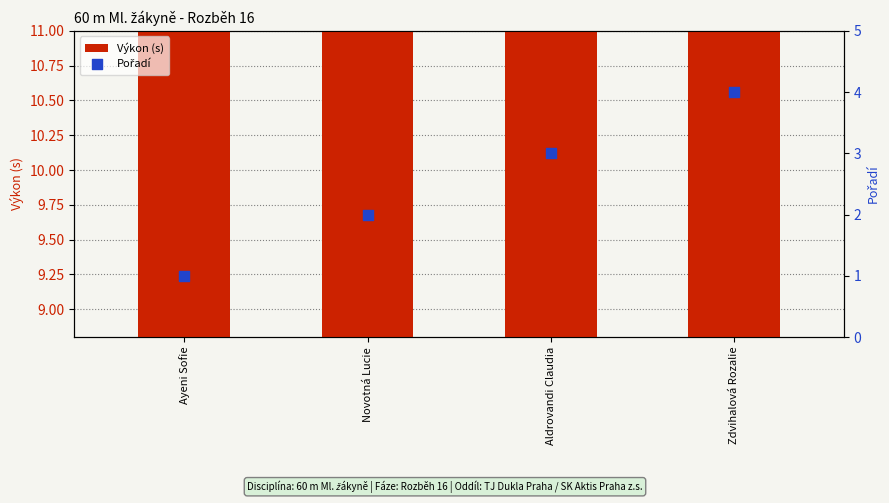

Which series reaches the minimum Y coordinate?

Pořadí